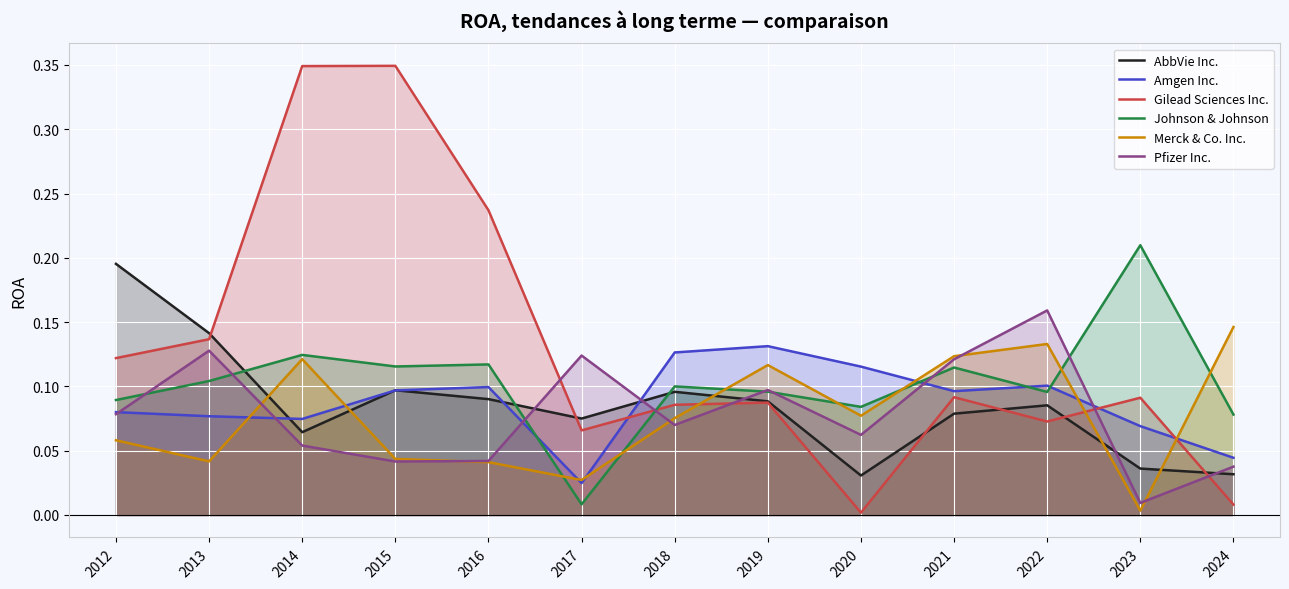

Where is Merck & Co. Inc. nearest to the value 0?

2023